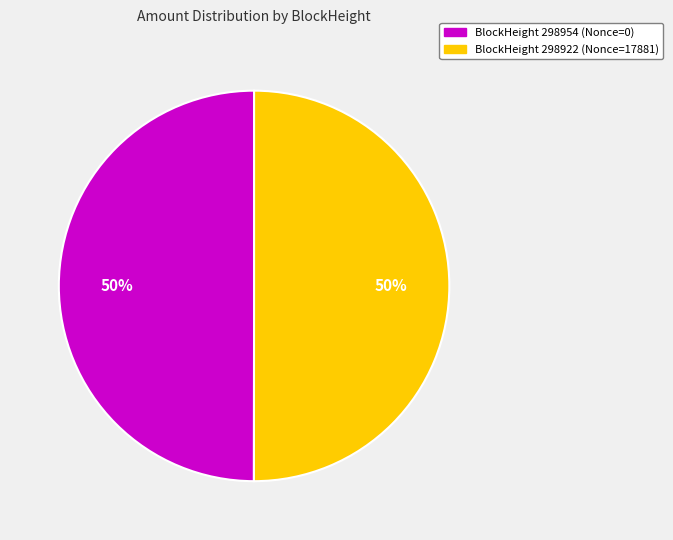

To the nearest percent, what is the average slice percentage?

50%